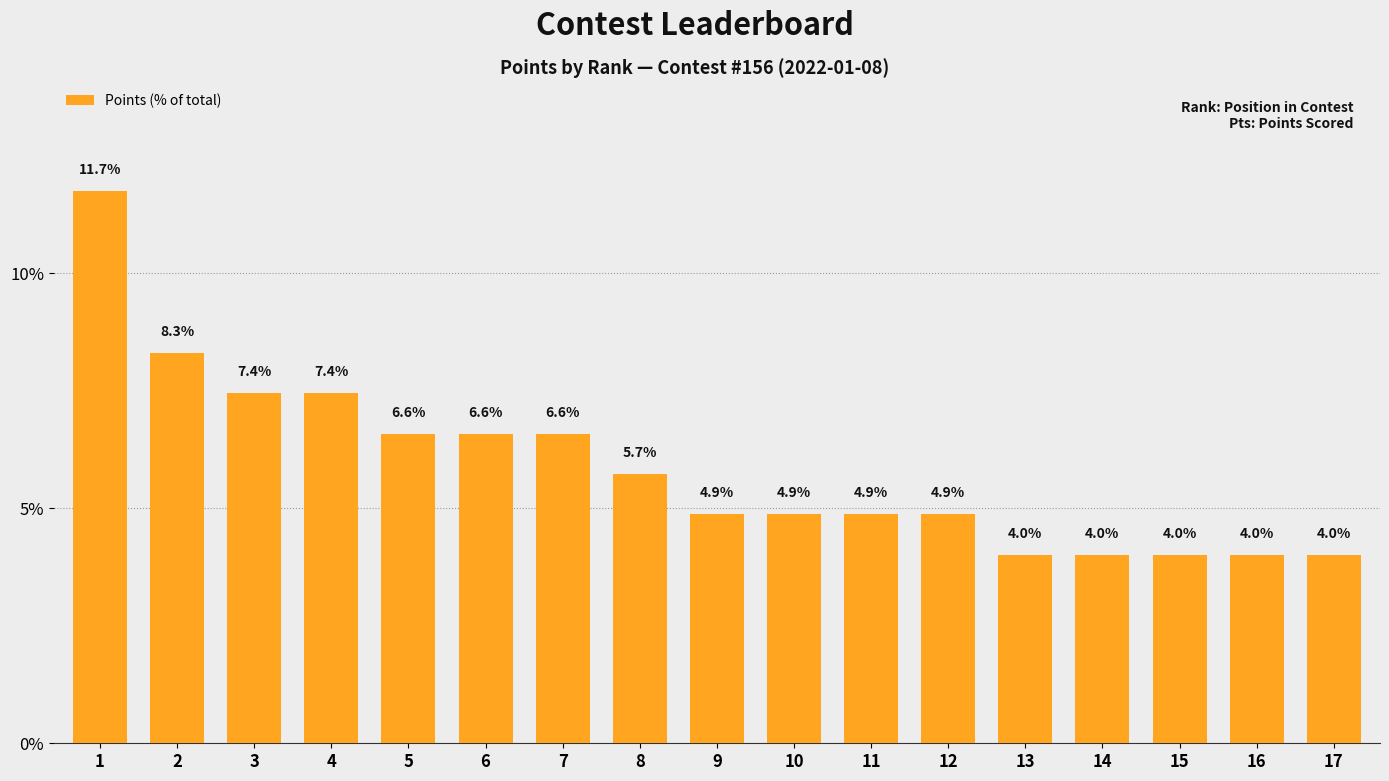

What is the greatest value displayed?

11.7